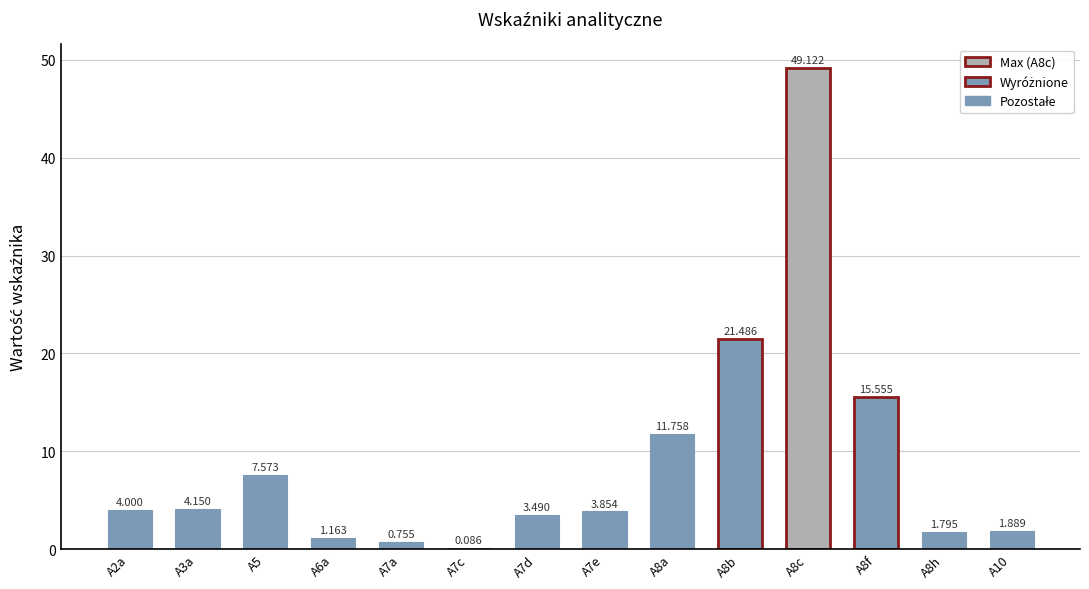

True or false: the data shows 5.4 at A7e.

False